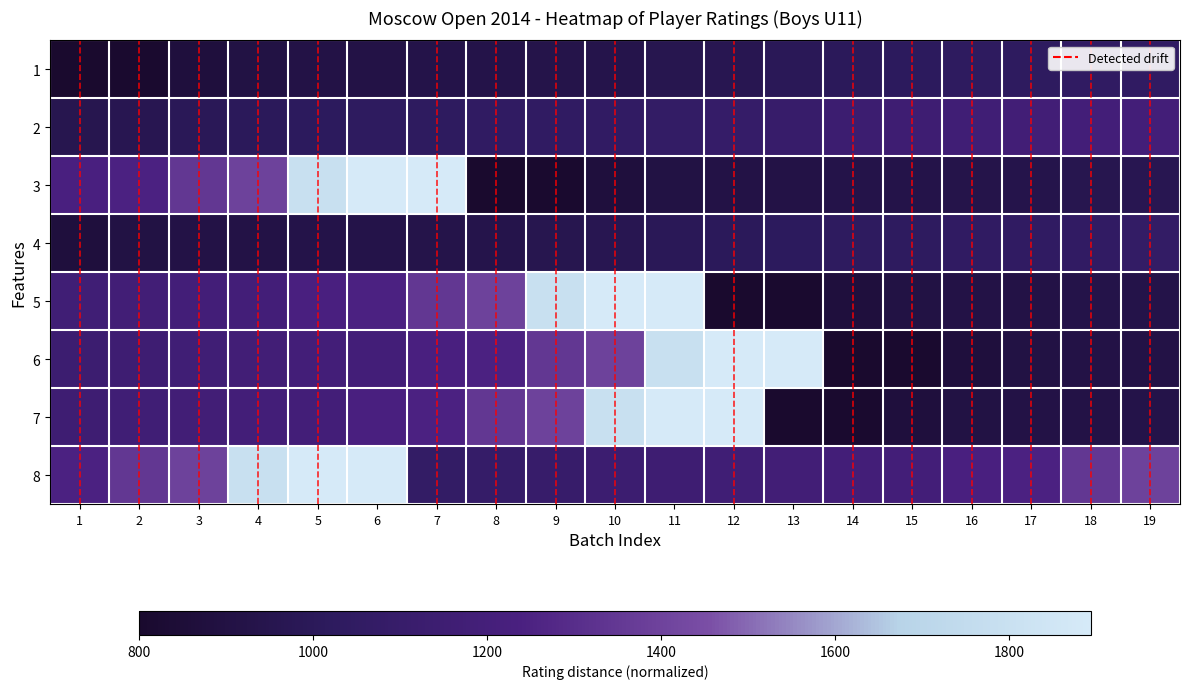

Which series has the largest total across all categories?

8